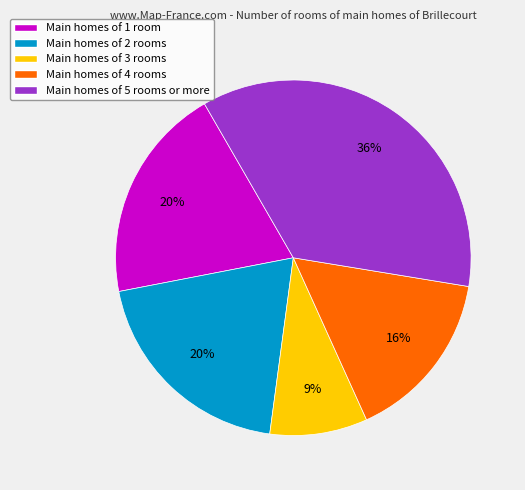

Which has a higher value, Main homes of 4 rooms or Main homes of 3 rooms?

Main homes of 4 rooms